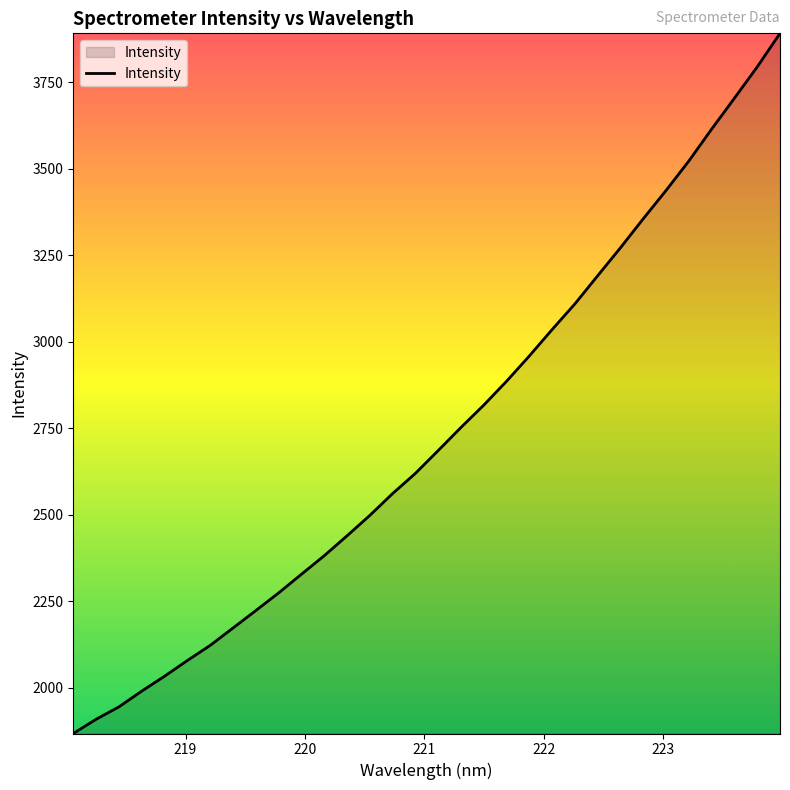

How many series are shown in this chart?

1